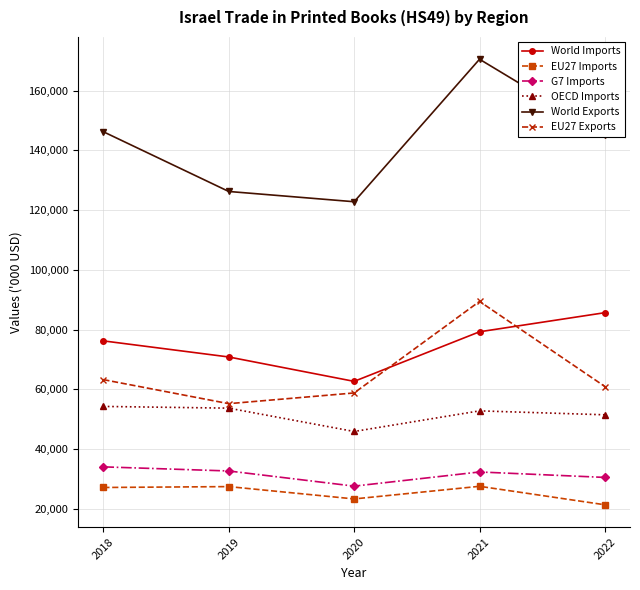

Does the chart have visible grid lines?

Yes